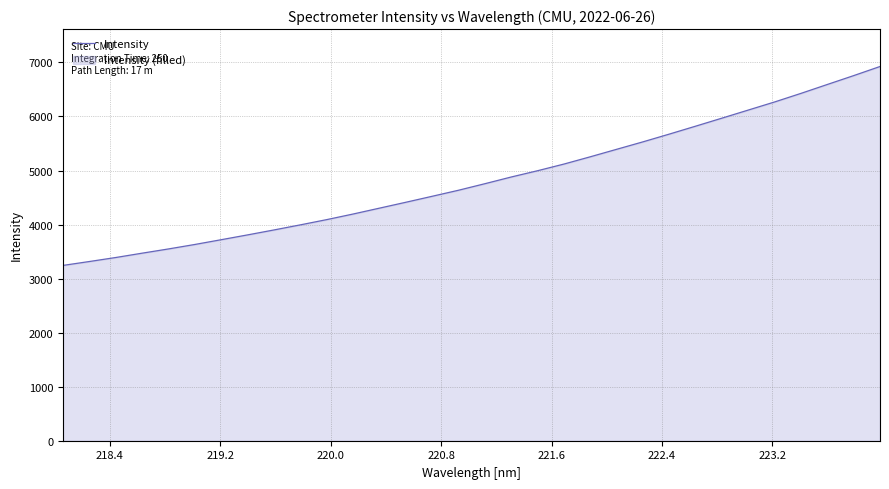

Count the number of categories in the chart.

32